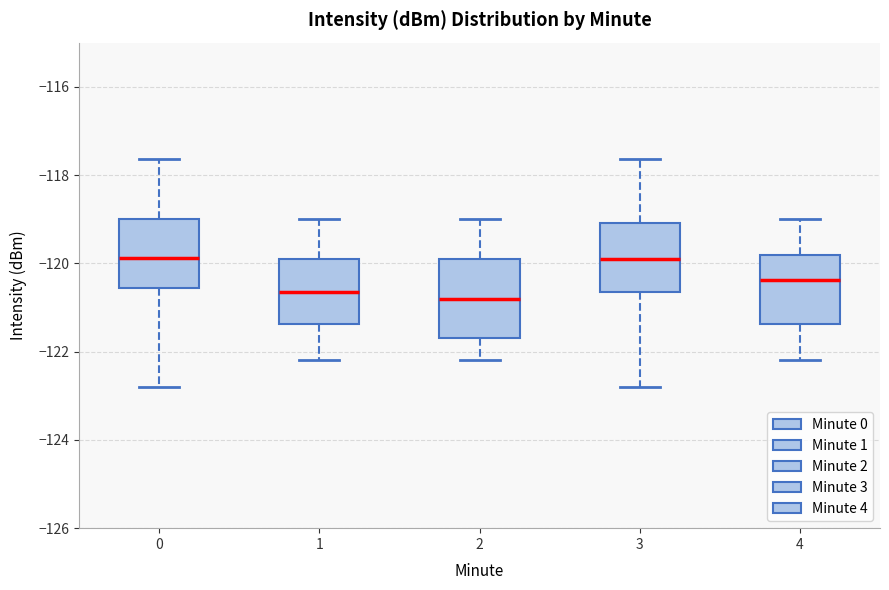

Where does the lower whisker of the box at x = 3 end on the y-axis? The values are not printed on the chart, so give them approximately, as read against the axis.

-122.8